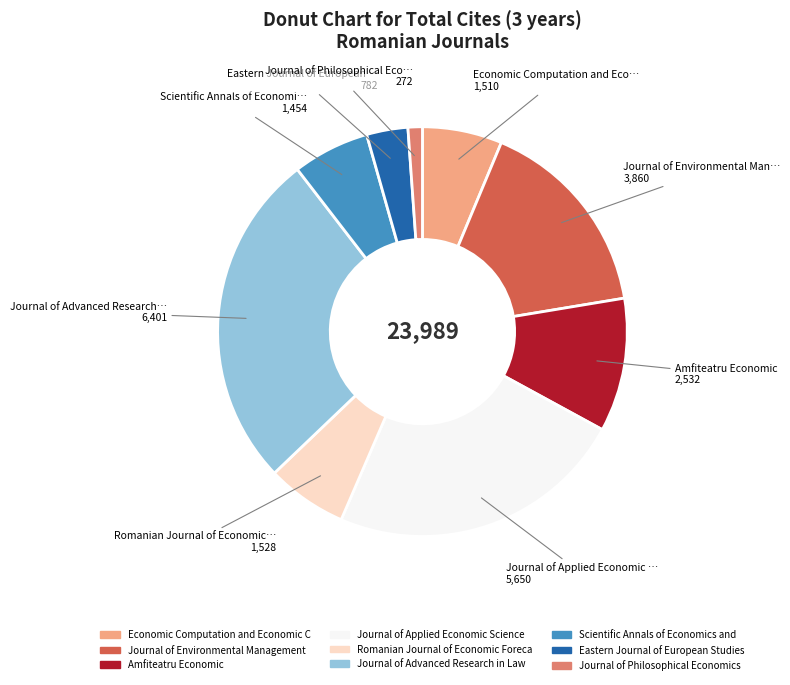

Is there any slice that represents more than half of the pie?

No